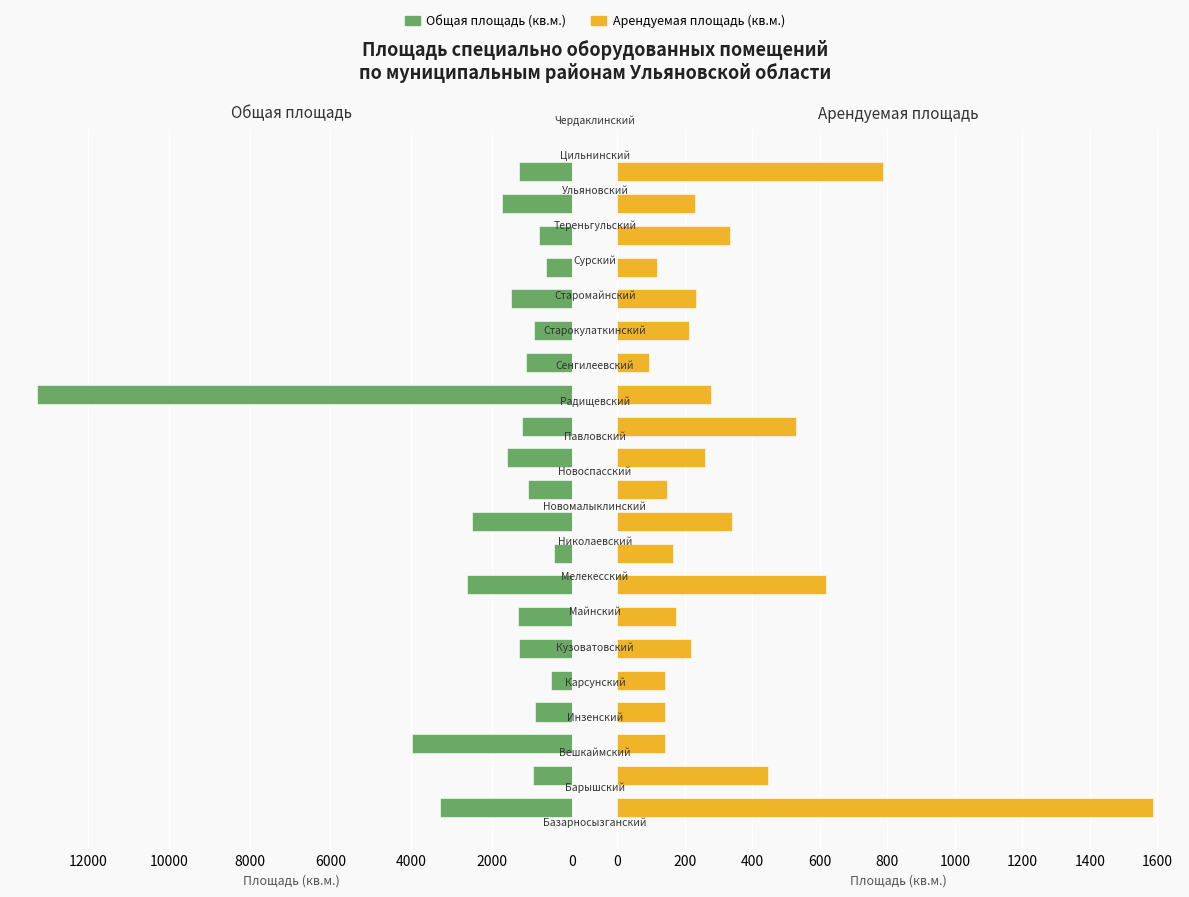

What is the difference between the highest and lowest values at 14000?

1987